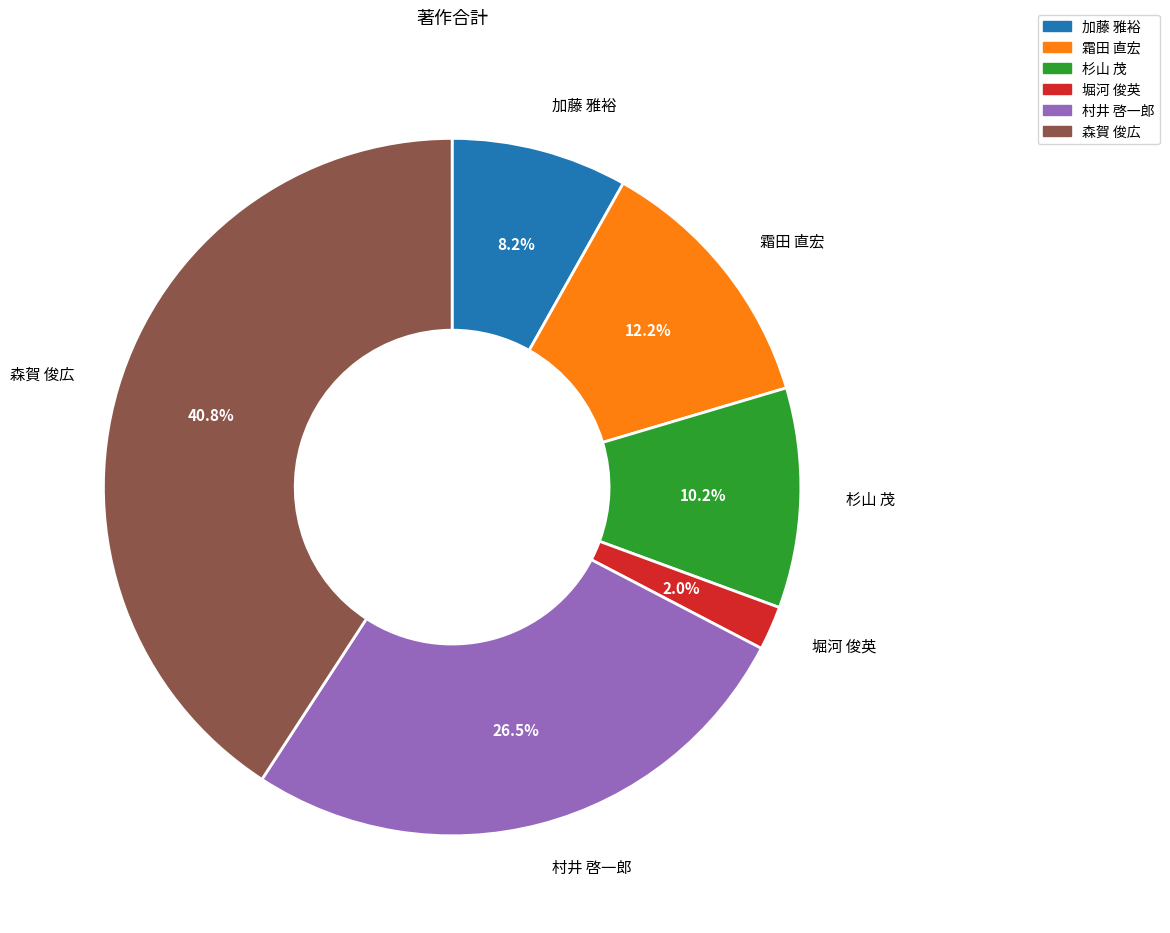

What is the smallest slice in the pie chart?

堀河 俊英